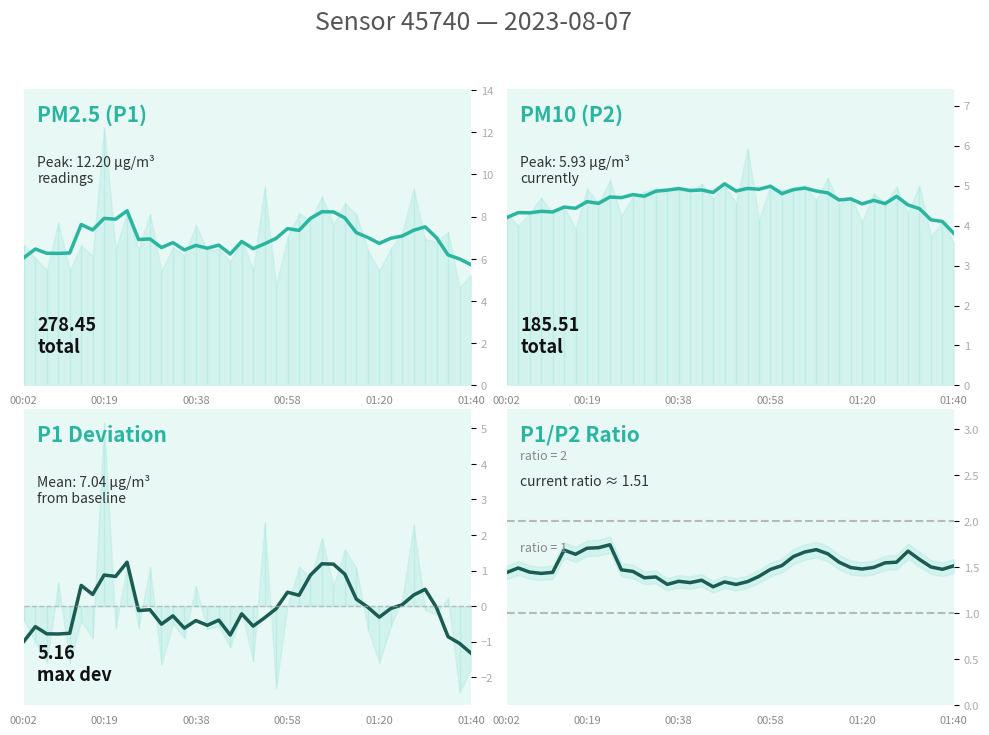

At which category is the sum across all series the highest?

26